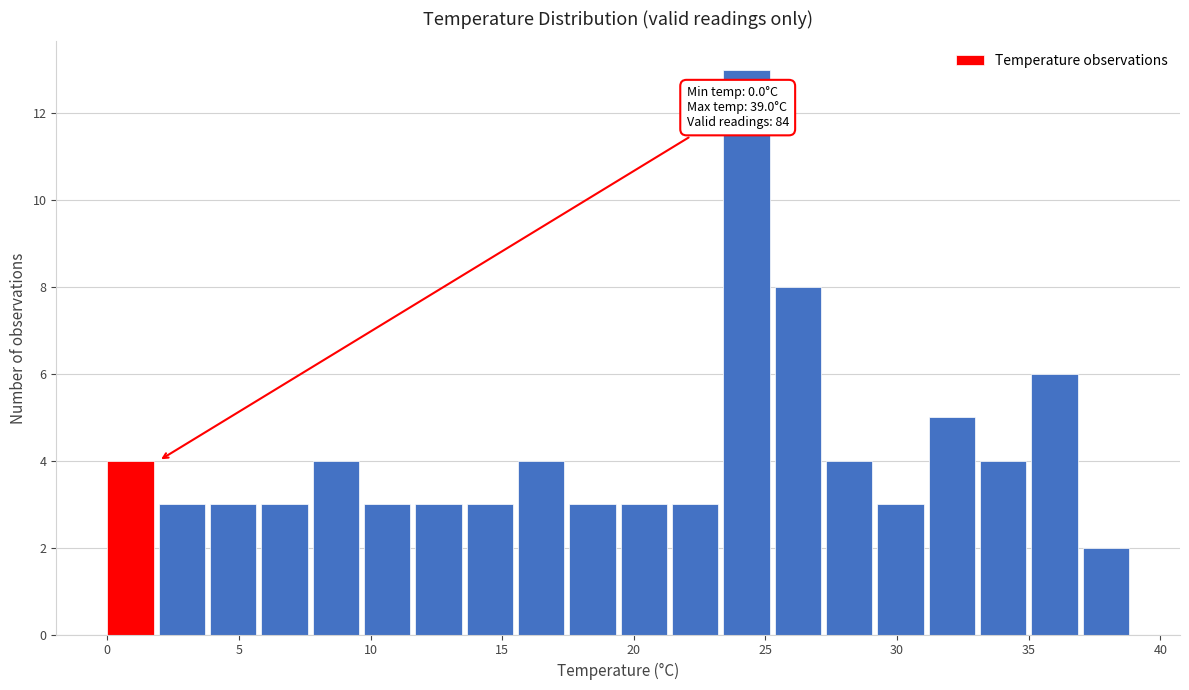

Around what value on the x-axis is the tallest bar? Give the approximate position of its centre, as read against the axis.

24.5